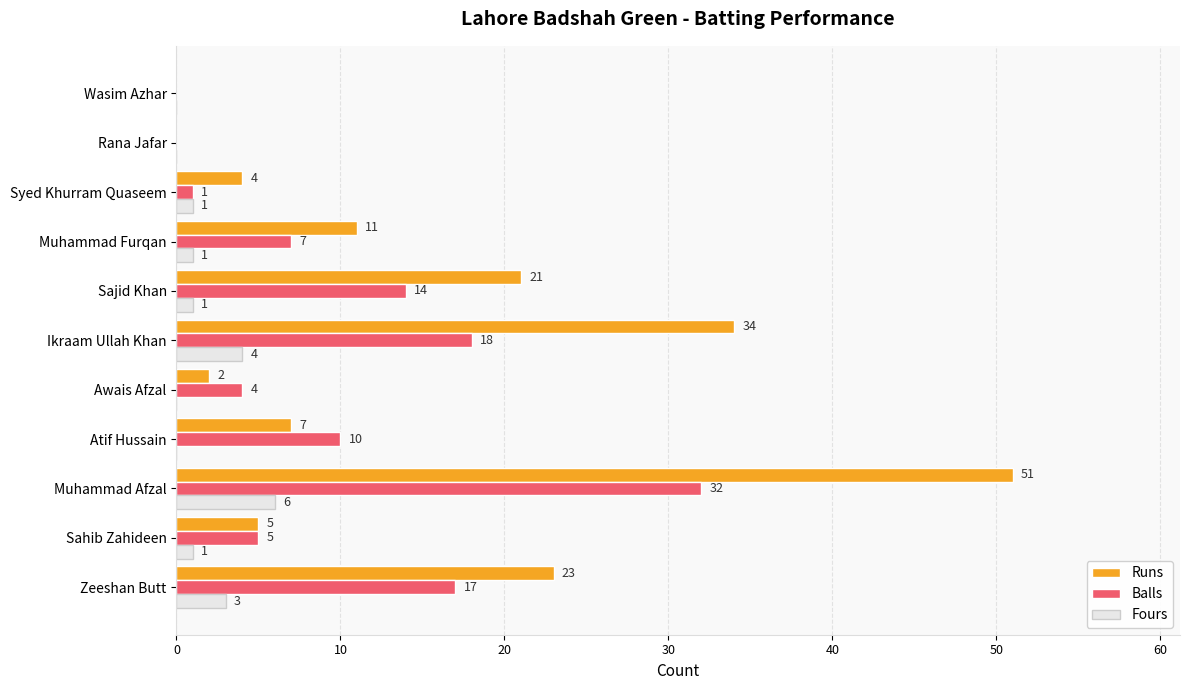

How many positive values does the Runs series have?

9